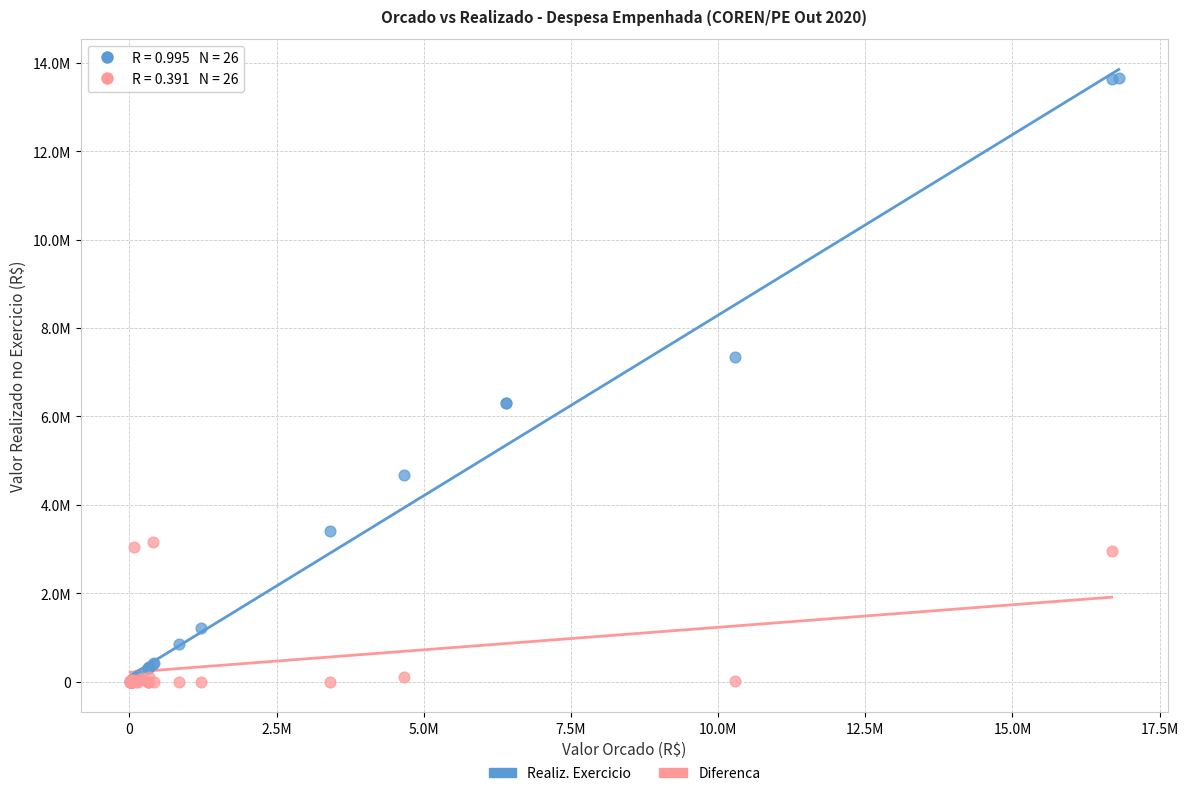

What are all the series names shown in the legend?

Realiz. Exercicio, Diferenca